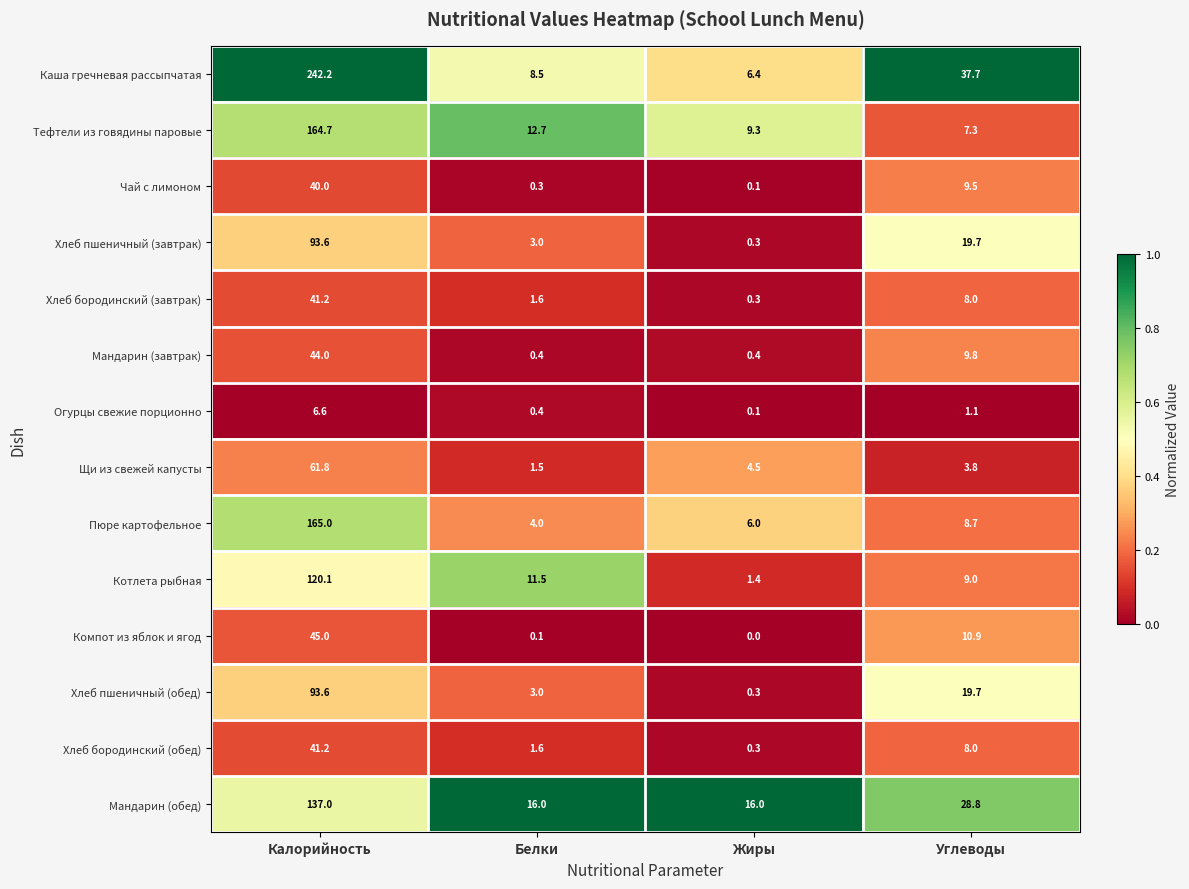

At which category is the sum across all series the highest?

Калорийность